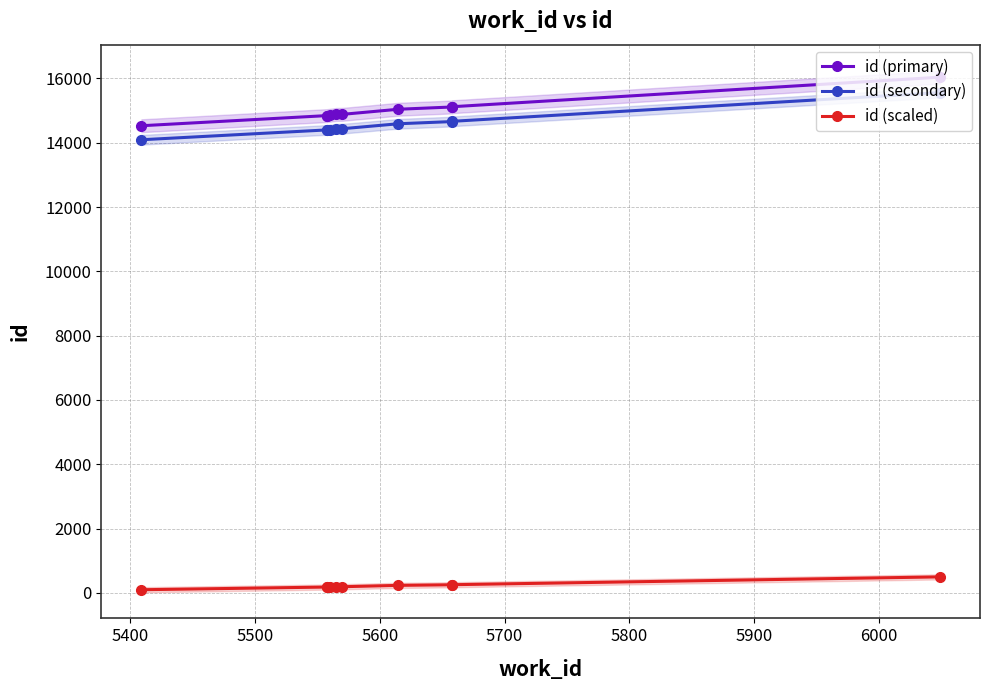

True or false: id (secondary) and id (primary) cross at least once.

False